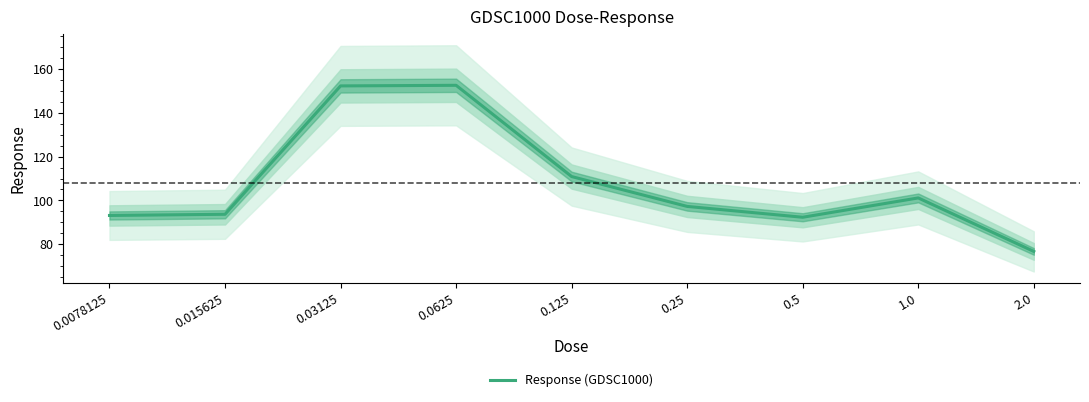

What is the difference between the maximum and second lowest values?

60.4